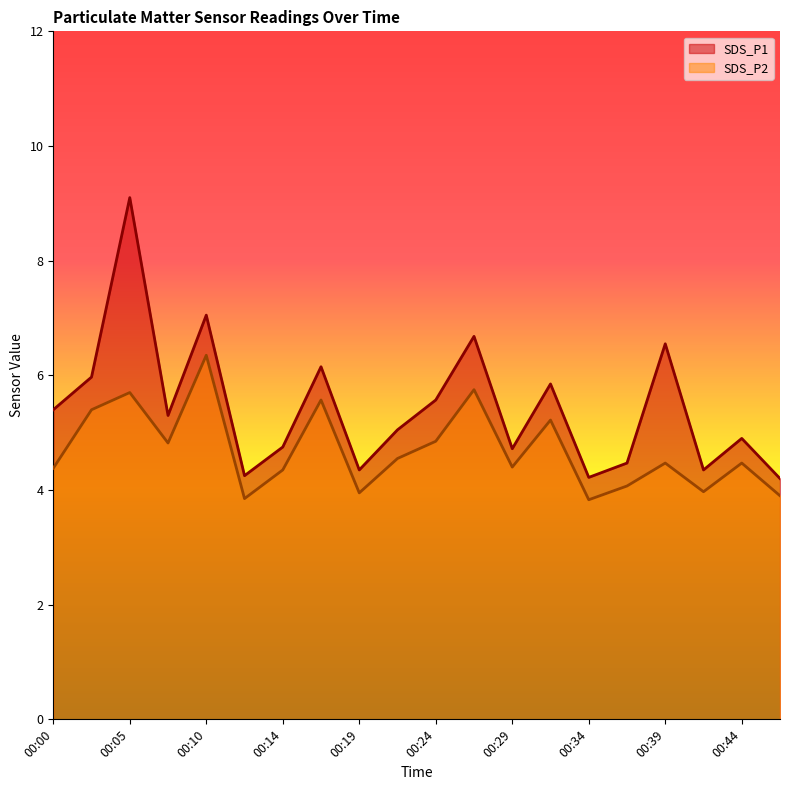

Reading left to right, transcribe all the data shown in this chart.

SDS_P1: 5.4	6.0	9.1	5.3	7.0	4.2	4.8	6.2	4.3	5.0	5.6	6.7	4.7	5.8	4.2	4.5	6.5	4.3	4.9	4.2
SDS_P2: 4.4	5.4	5.7	4.8	6.3	3.9	4.3	5.6	4.0	4.5	4.8	5.8	4.4	5.2	3.8	4.1	4.5	4.0	4.5	3.9